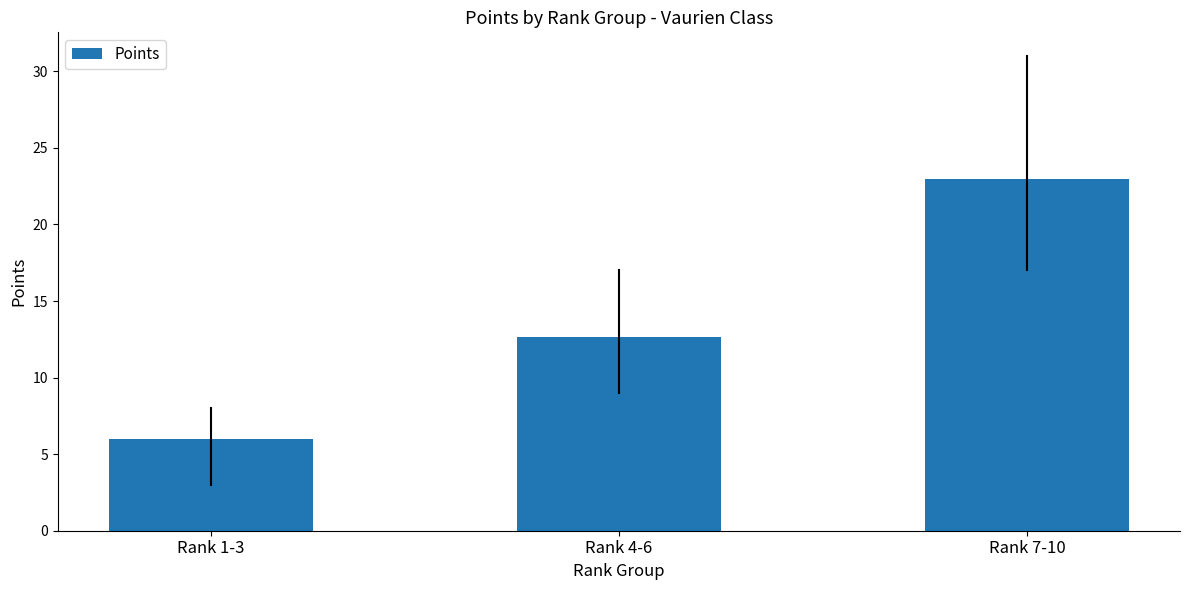

Reading right to left, what are all the values shown in this chart?

23.0	12.7	6.0